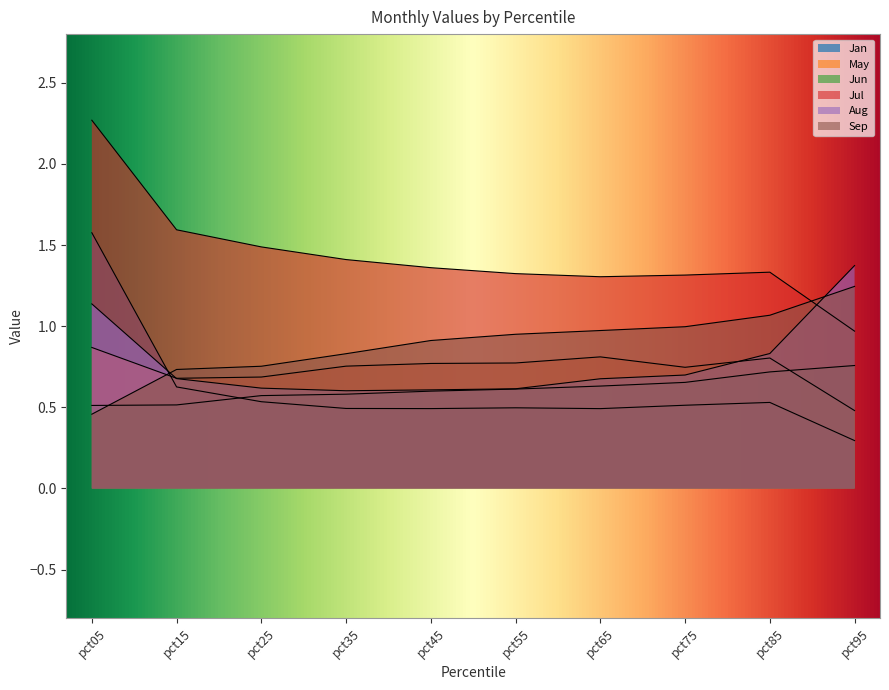

True or false: Jun has more than 1 interior local peaks.

False